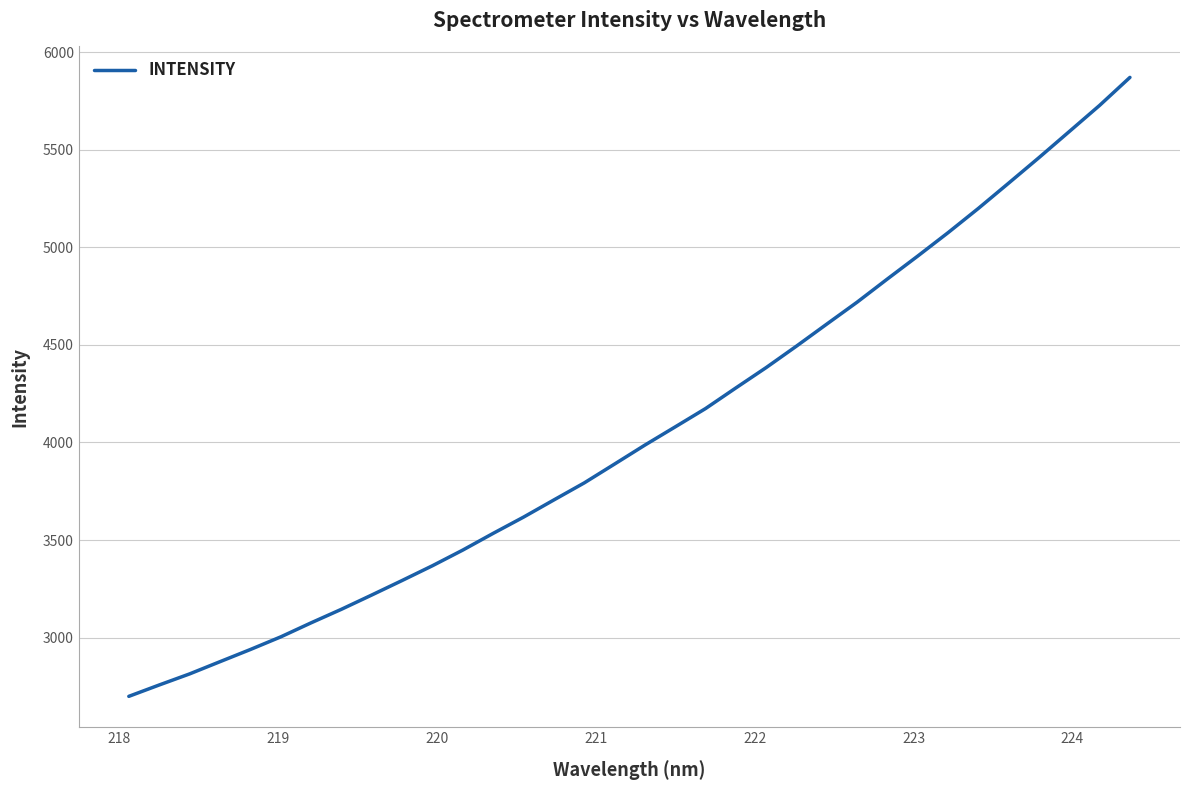

What is the difference between the maximum and minimum values?

3172.1